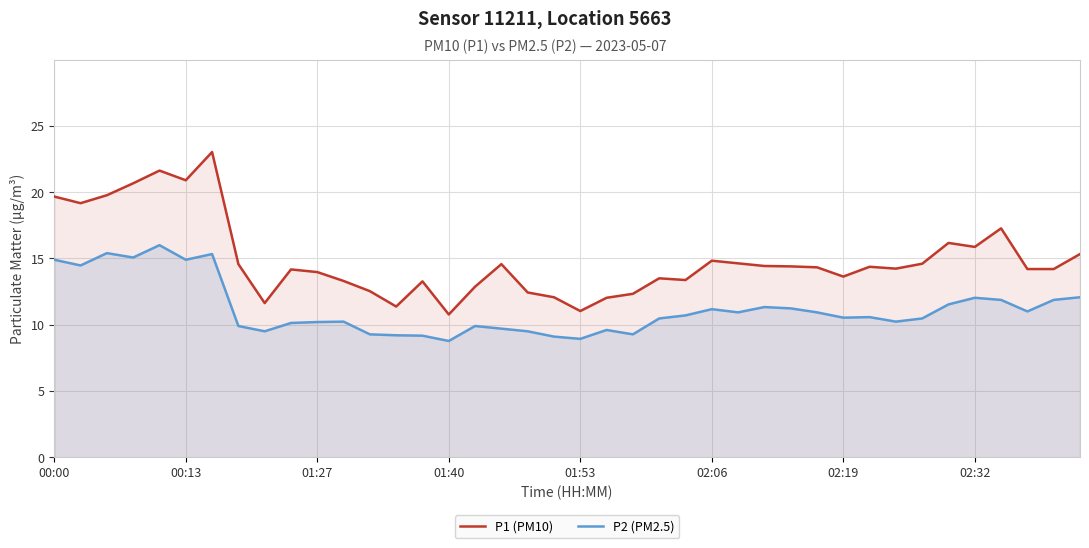

True or false: P1 (PM10) and P2 (PM2.5) cross at least once.

False